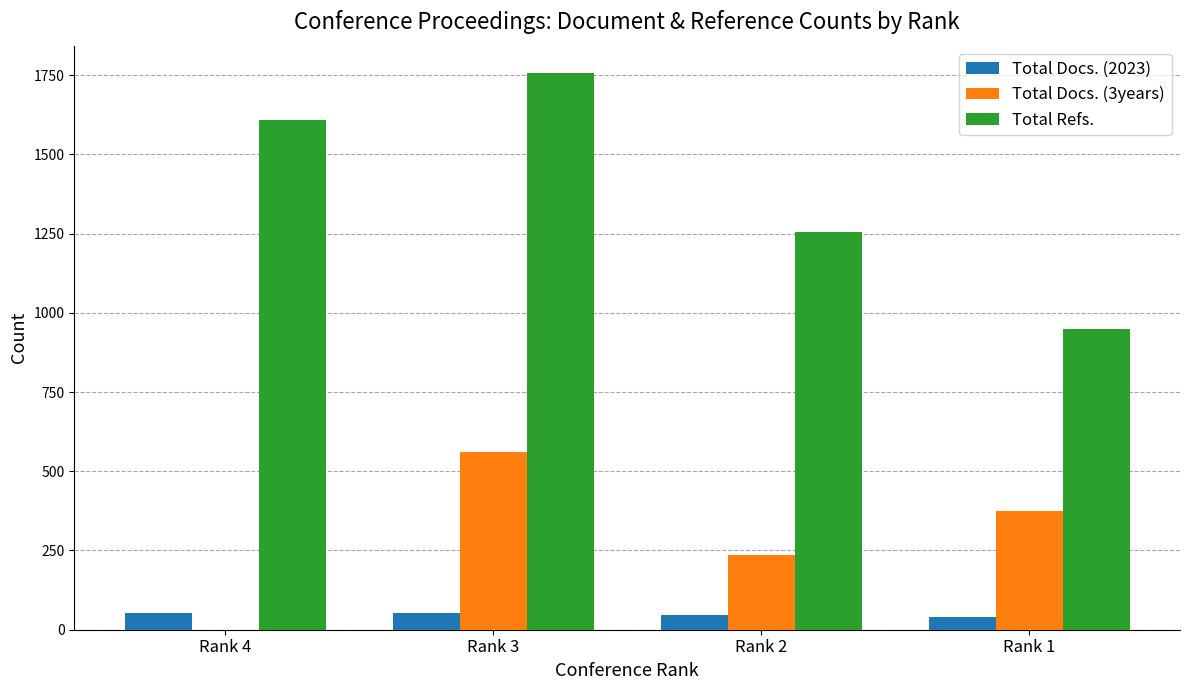

What is the difference between the Total Docs. (2023) values at Rank 2 and Rank 3?

7